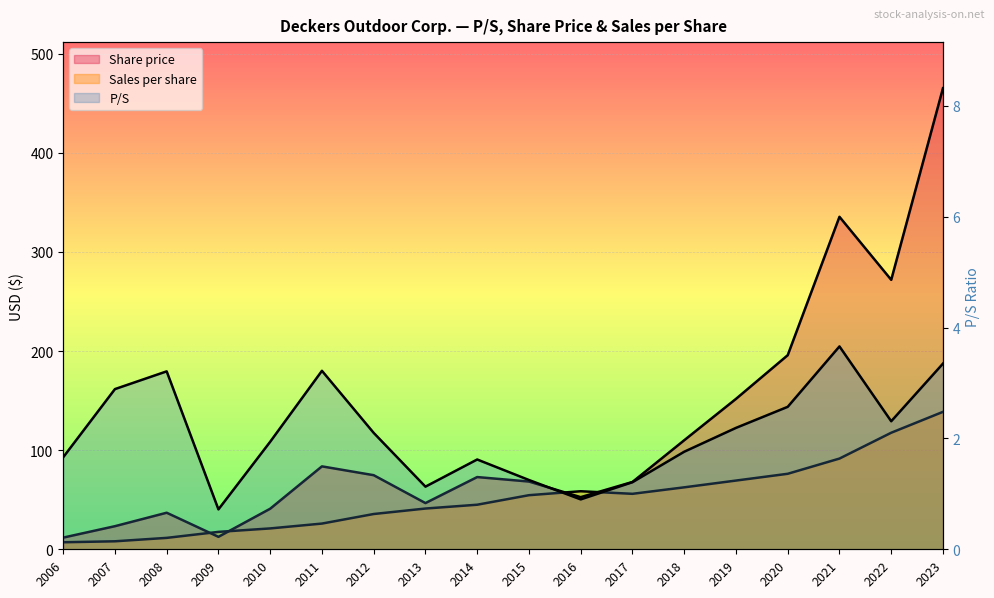

Rank the series by their maximum value, from lowest to highest.

P/S, Sales per share, Share price